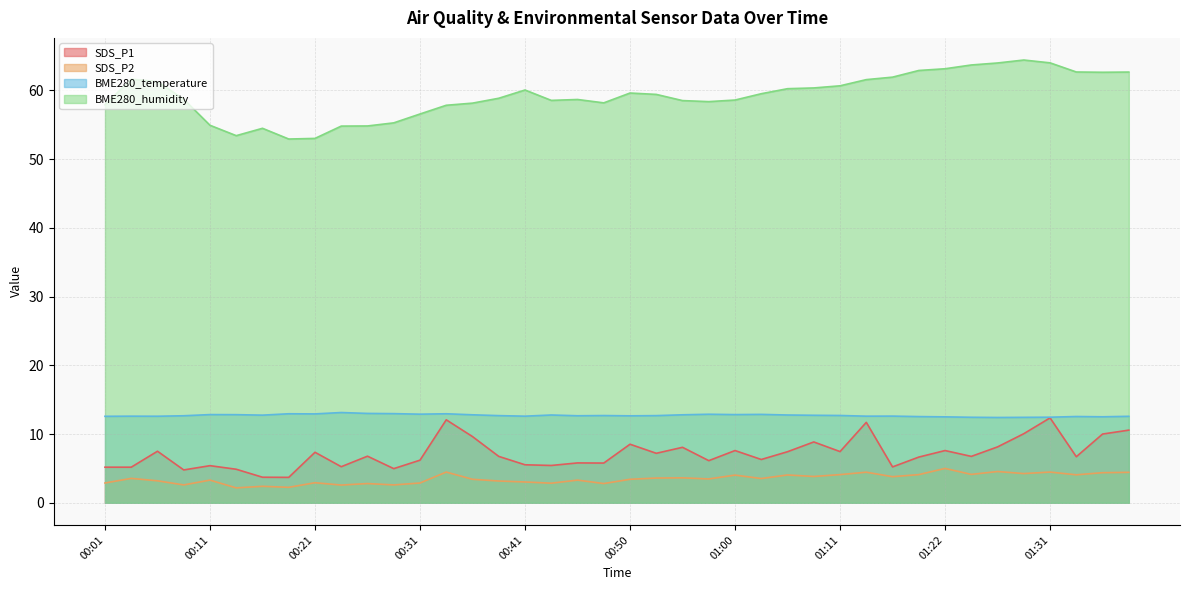

Rank the categories by SDS_P1 value from highest to lowest.

01:31, 00:33, 01:14, 01:39, 01:29, 01:36, 00:36, 01:08, 00:50, 01:26, 00:55, 01:00, 01:22, 00:06, 01:11, 01:06, 00:21, 00:53, 00:26, 00:38, 01:24, 01:34, 01:19, 01:03, 00:31, 00:58, 00:46, 00:48, 00:41, 00:43, 00:11, 00:23, 01:16, 00:01, 00:03, 00:28, 00:13, 00:08, 00:16, 00:18